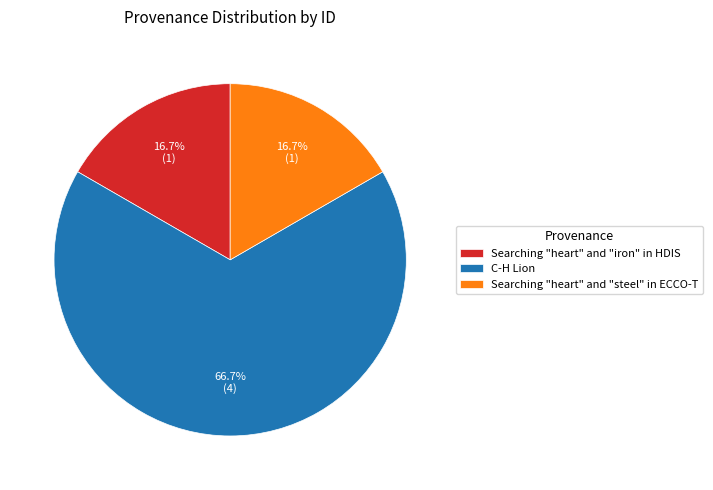

What is the total percentage of Searching "heart" and "steel" in ECCO-T and C-H Lion?

83.3%